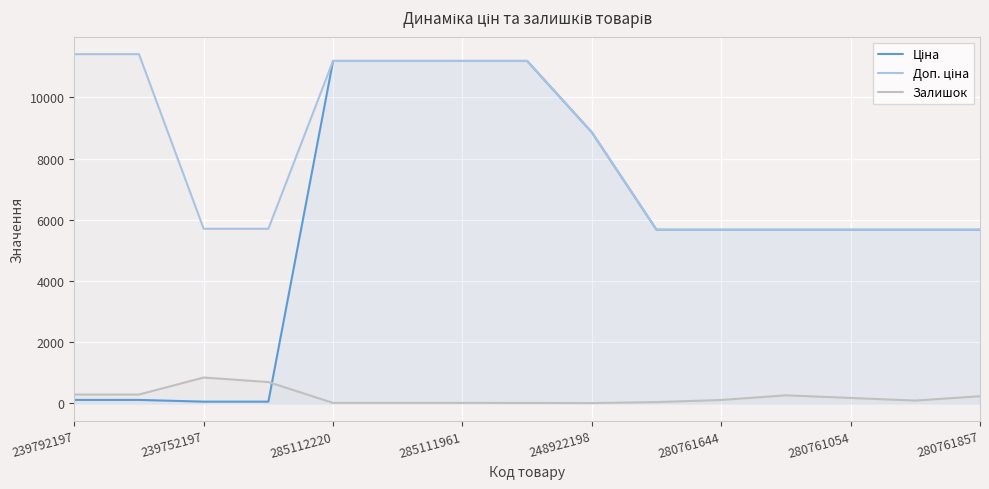

What is the average value of the Залишок series?

208.1